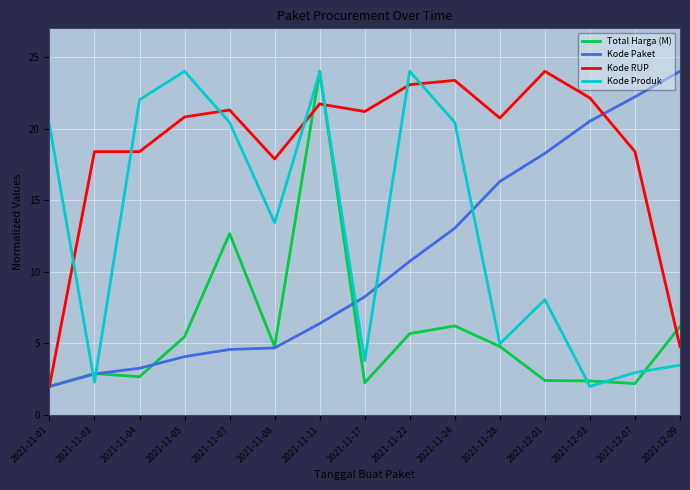

At which label is Kode Paket closest to 13?

2021-11-24